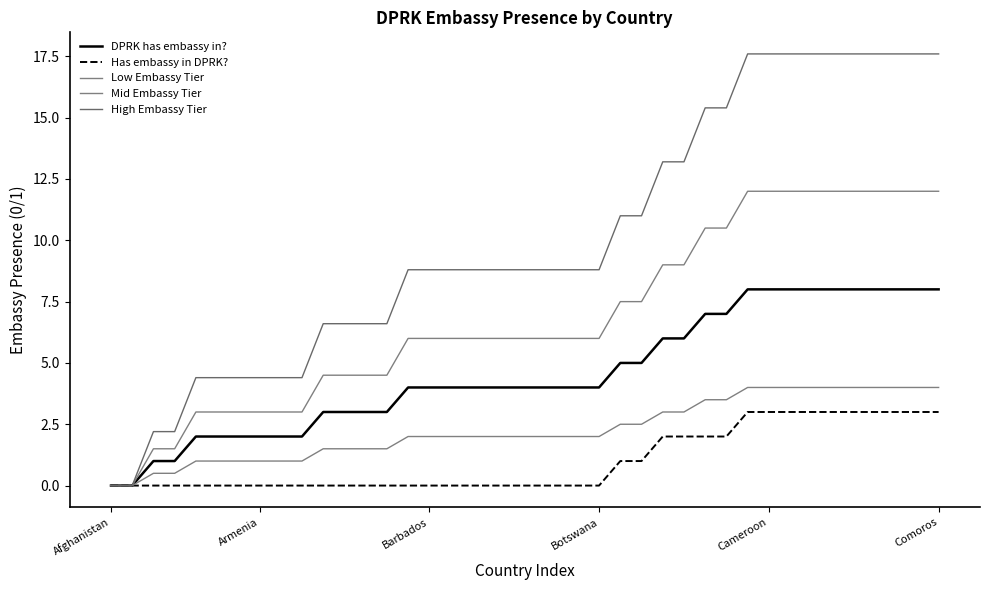

How many lines are shown in the chart?

5